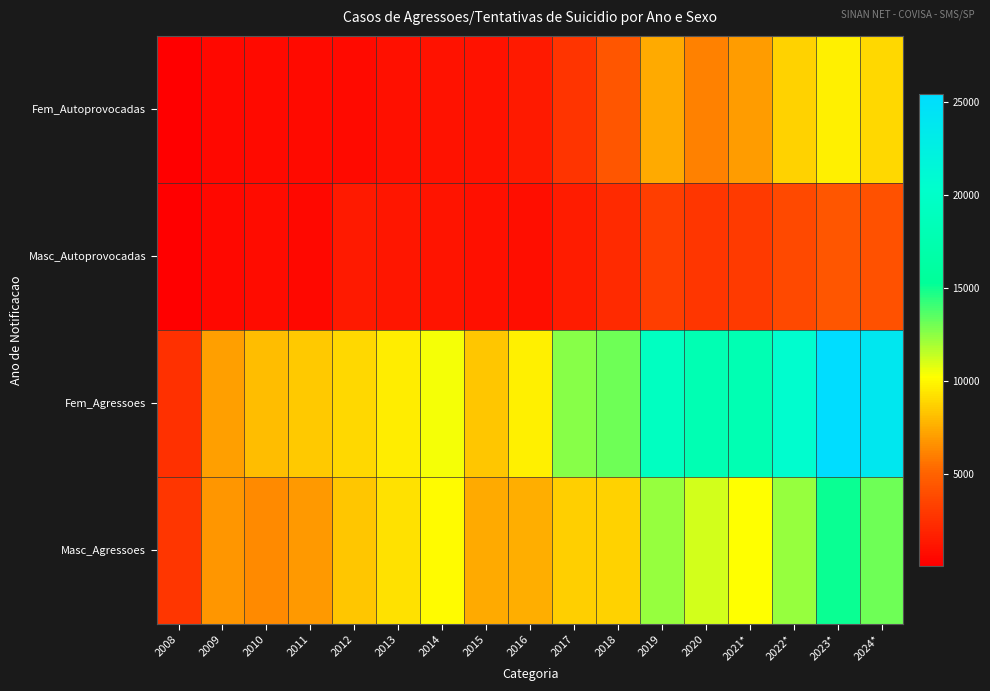

At which category does the chart reach its minimum across all series?

2008